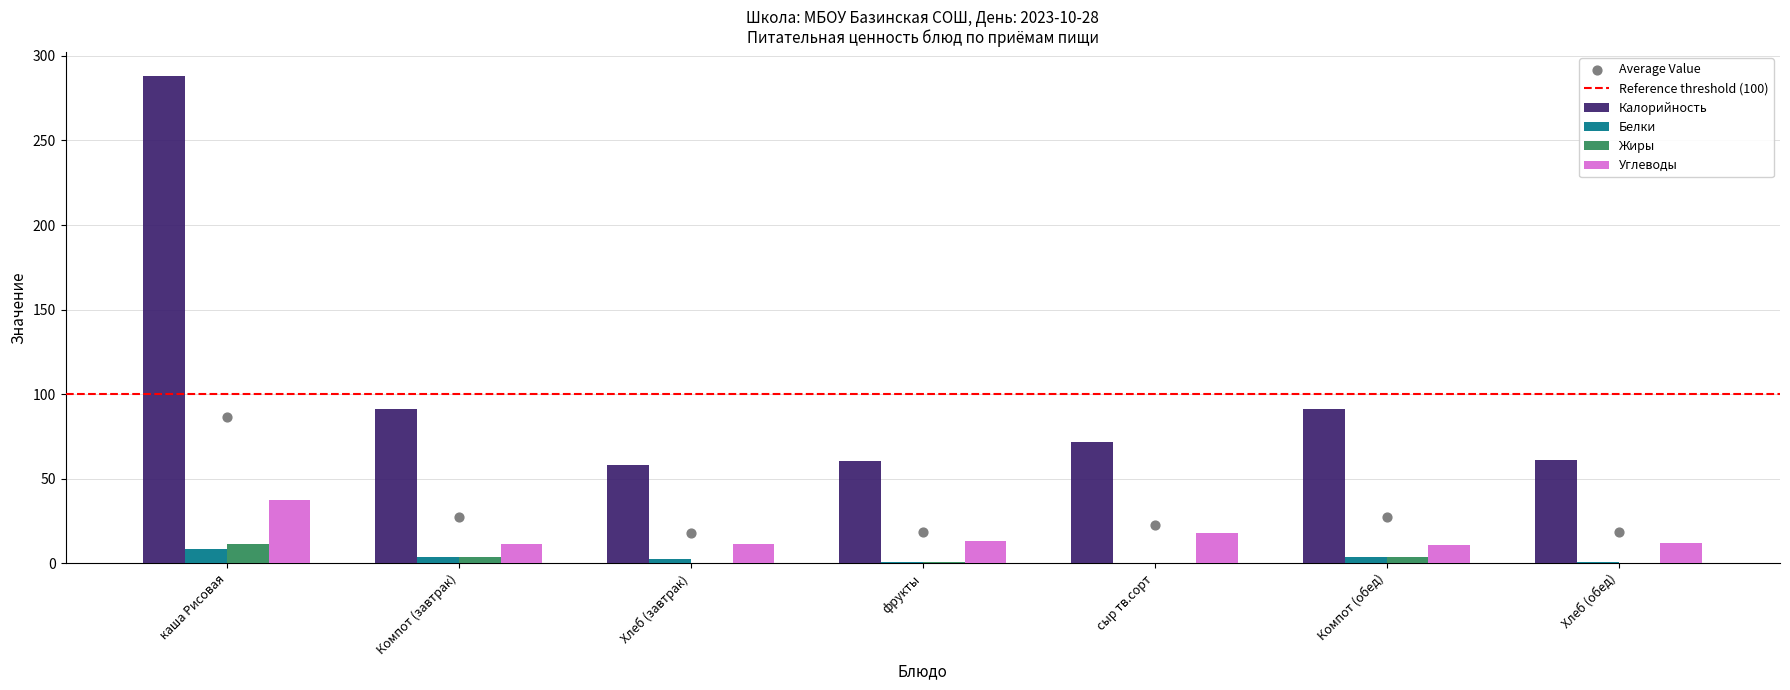

Which series contains the highest Y value?

Калорийность